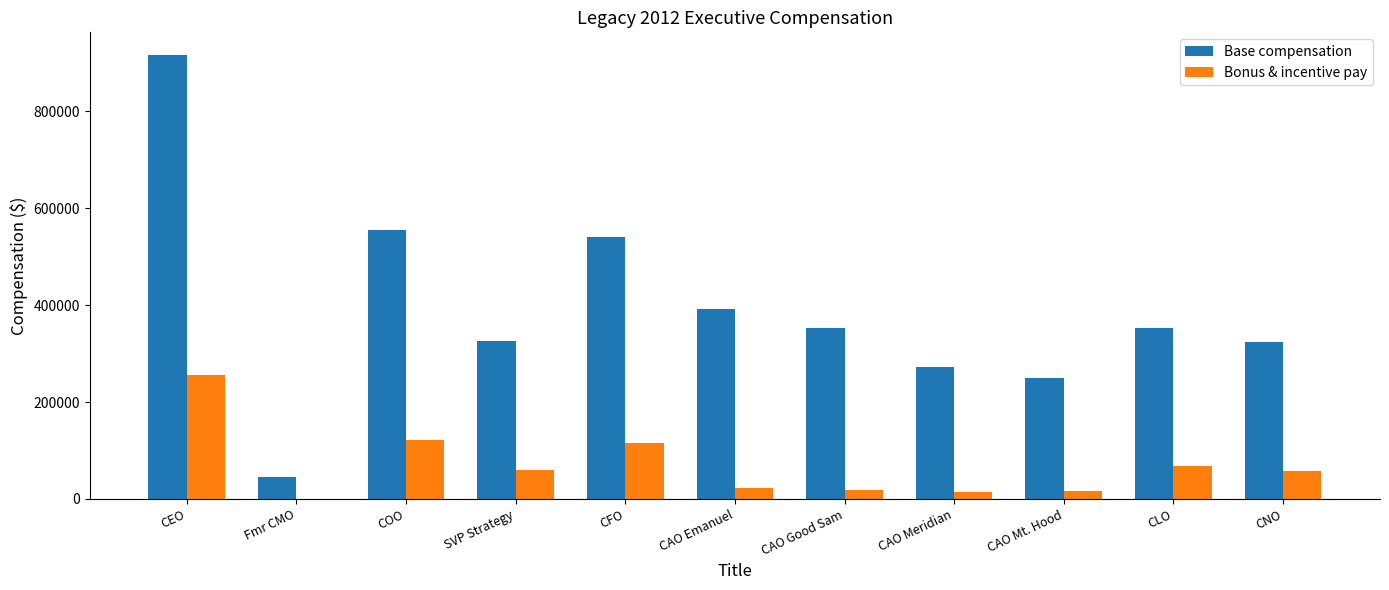

At which category is the sum across all series the highest?

CEO